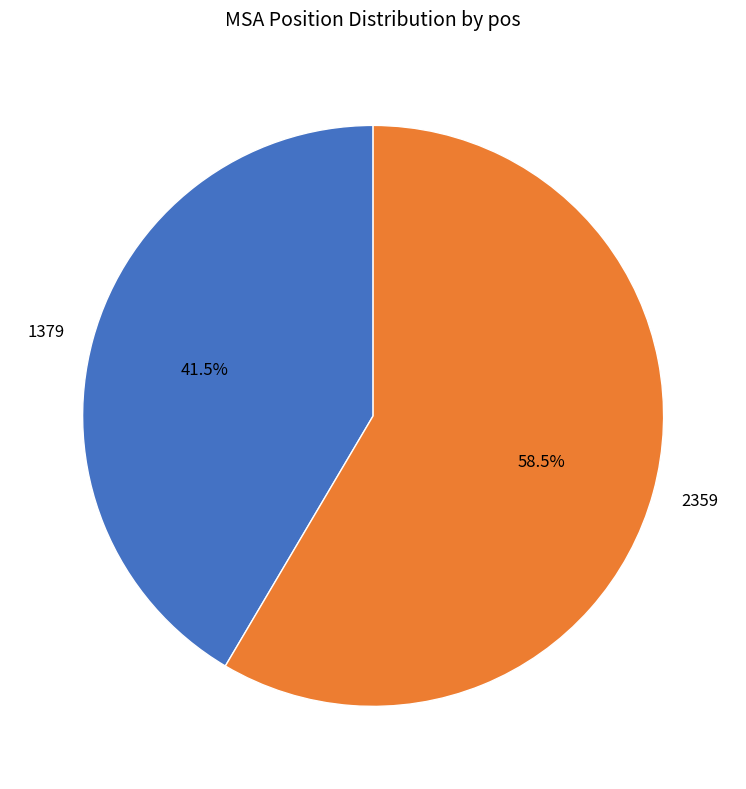

Between 2359 and 1379, which is larger?

2359